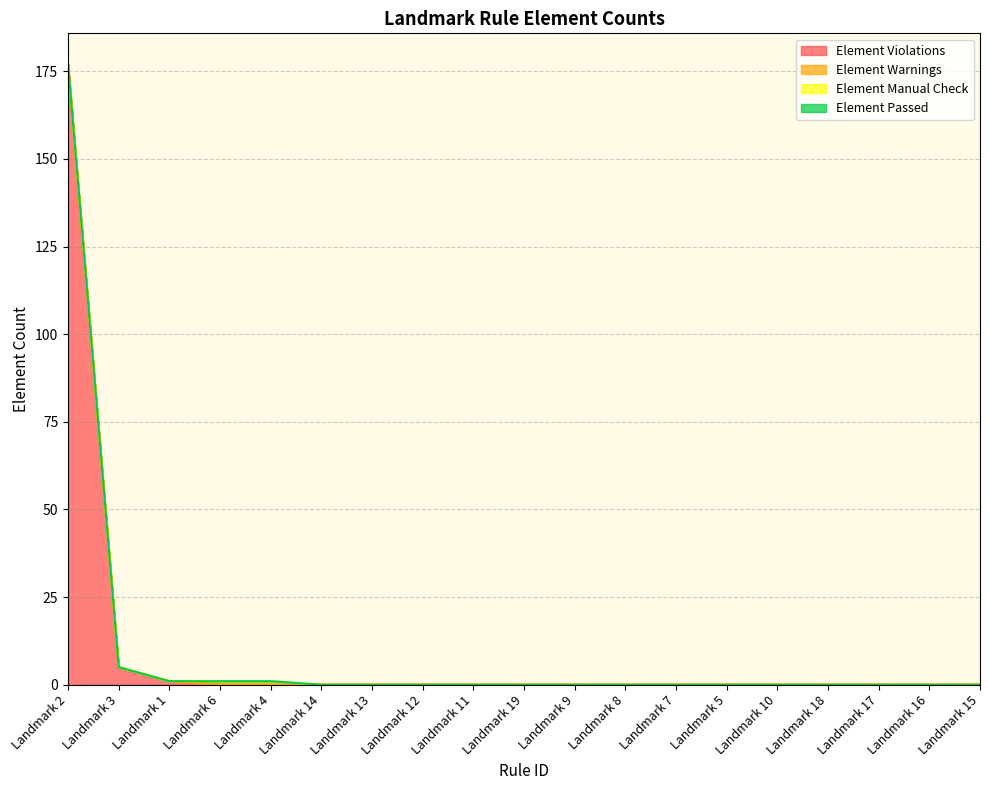

True or false: Element Manual Check has more than 2 points higher than both neighbors.

False